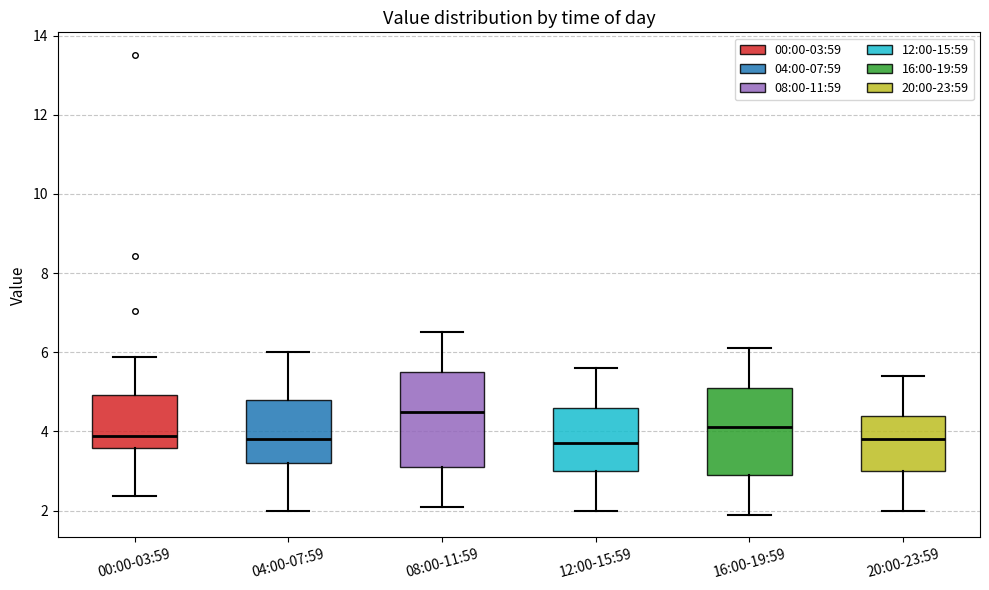

Where is the upper edge of the box for 04:00-07:59 on the y-axis? The values are not printed on the chart, so give them approximately, as read against the axis.

4.8